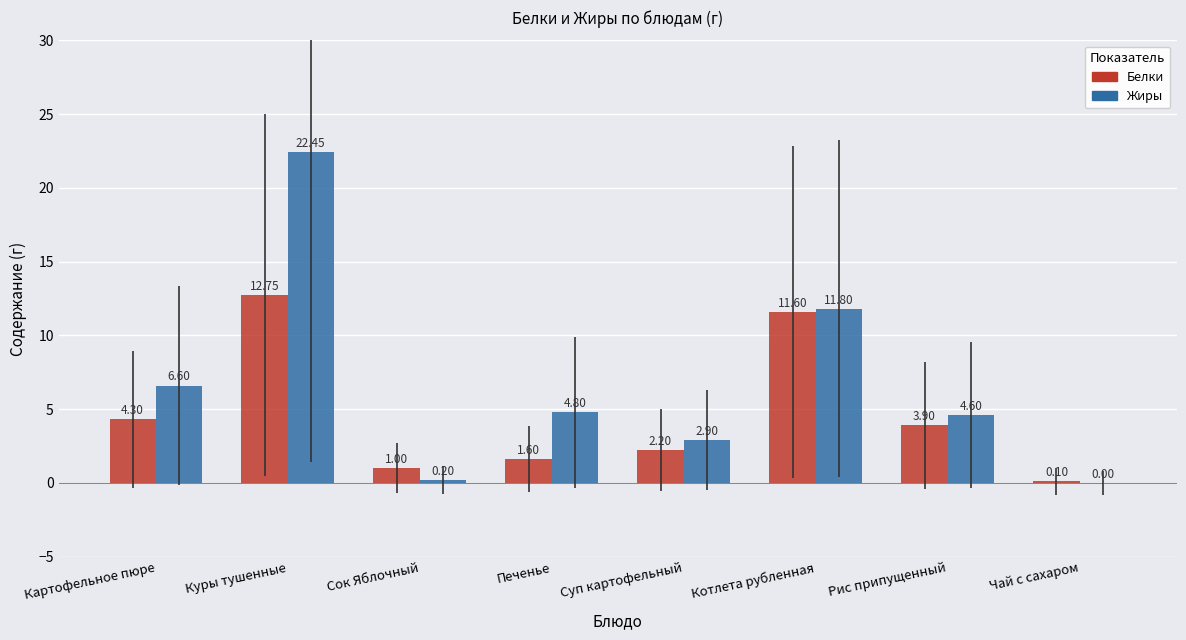

At which label does Жиры first exceed 4?

Картофельное пюре